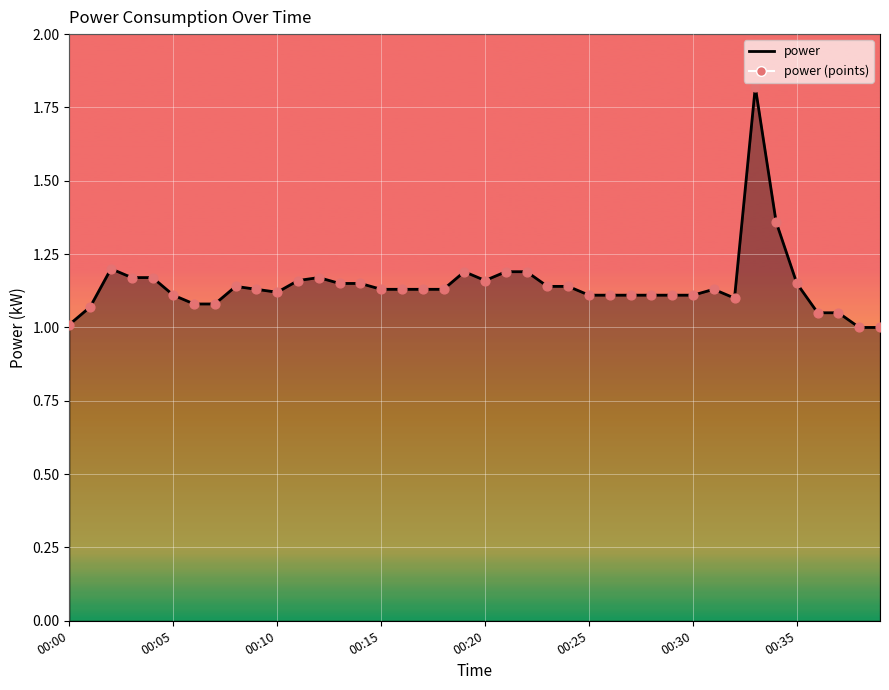

Which series has the widest spread of Y values?

power (line)